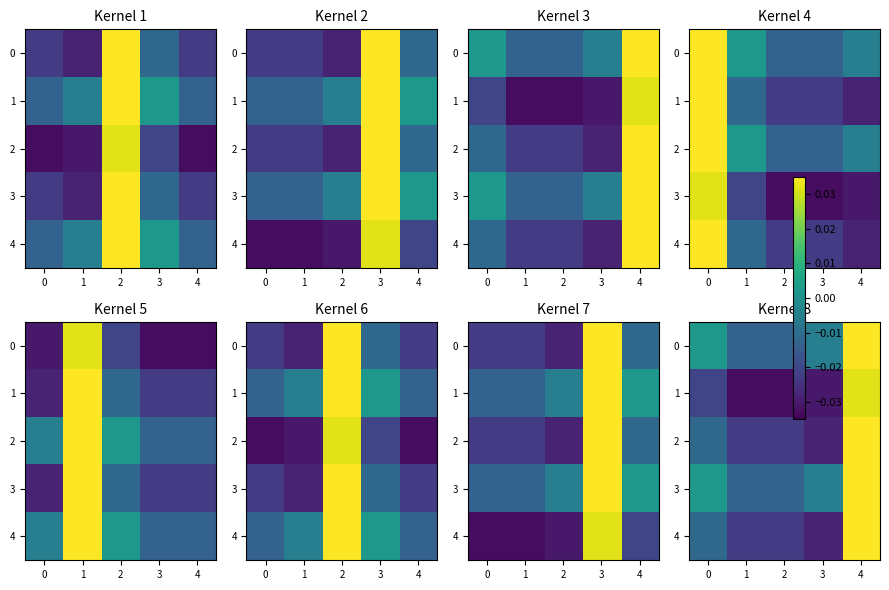

At which category is the sum across all series the highest?

4